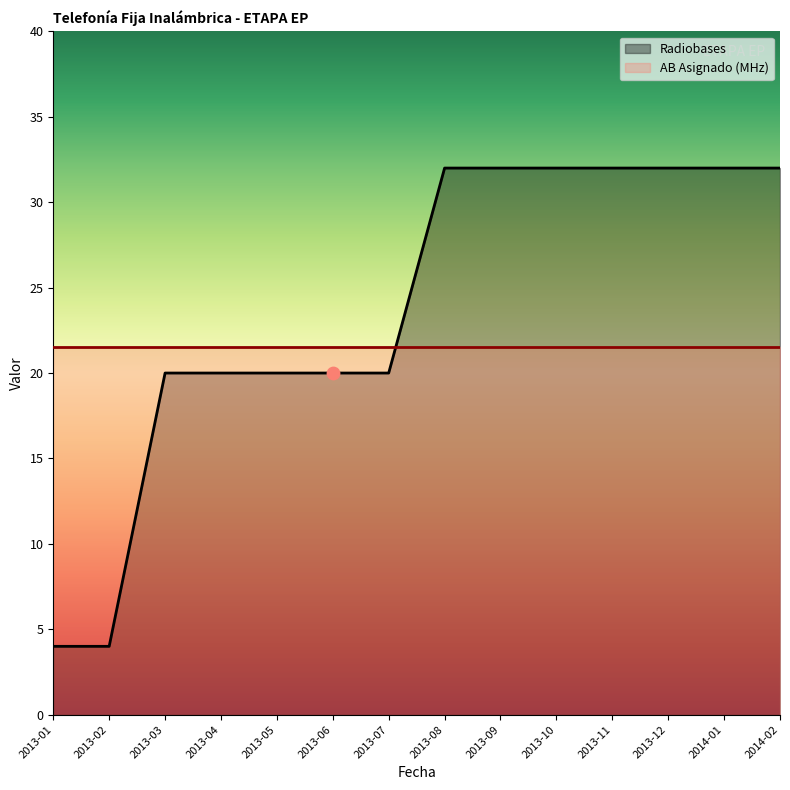

What is the change in value from 2013-05 to 2013-08?

+12